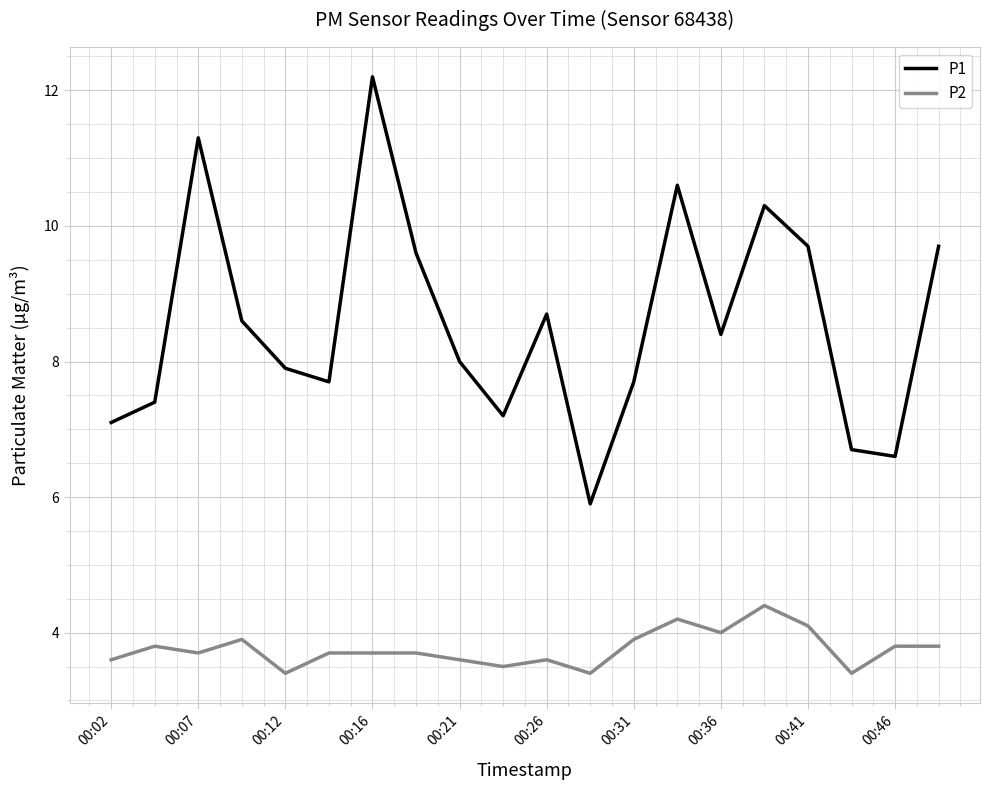

What is the highest value of the P2 series?

4.4